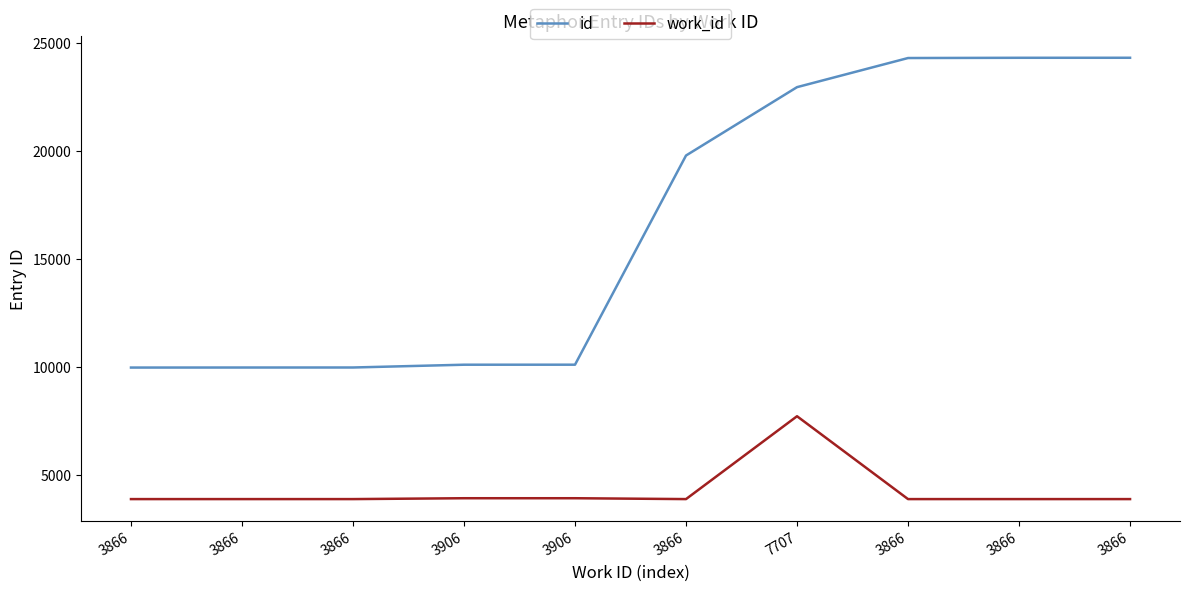

List the series in order of their peak value, lowest first.

work_id, id